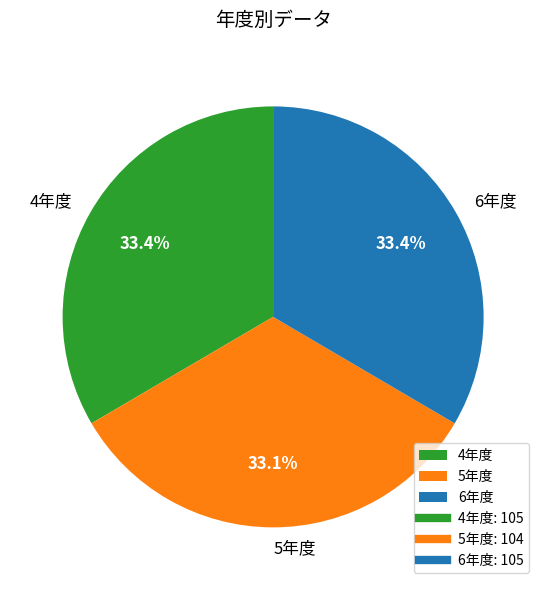

Combined, do 4年度 and 5年度 account for over 50%?

Yes